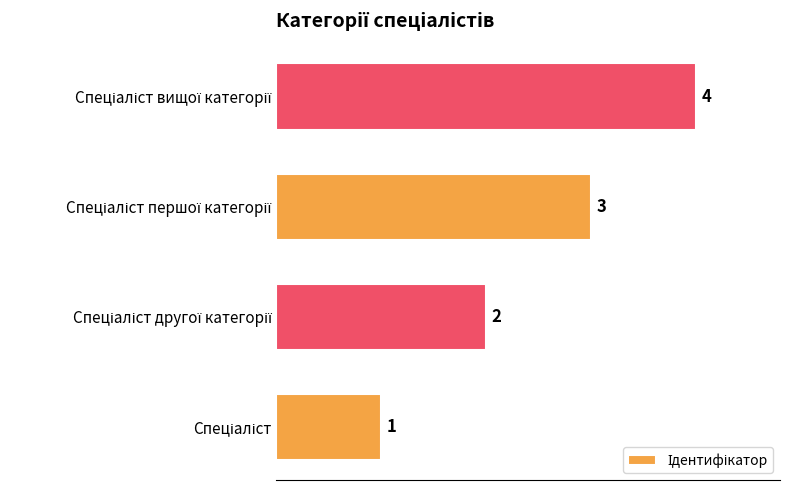

What is the greatest value displayed?

4